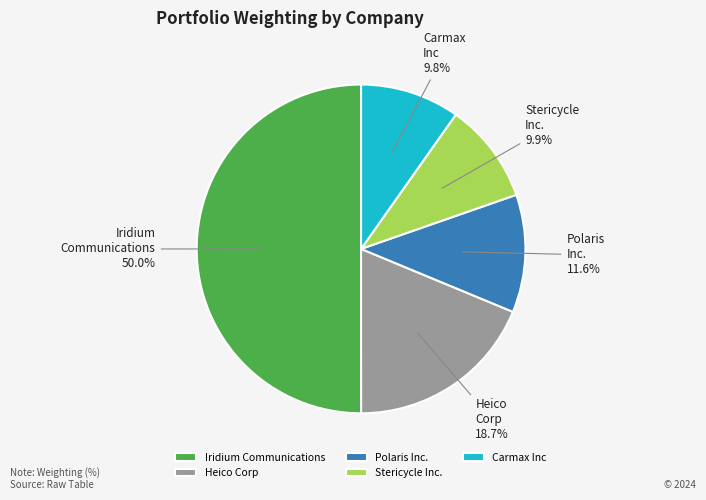

Count the number of slices in the pie.

5